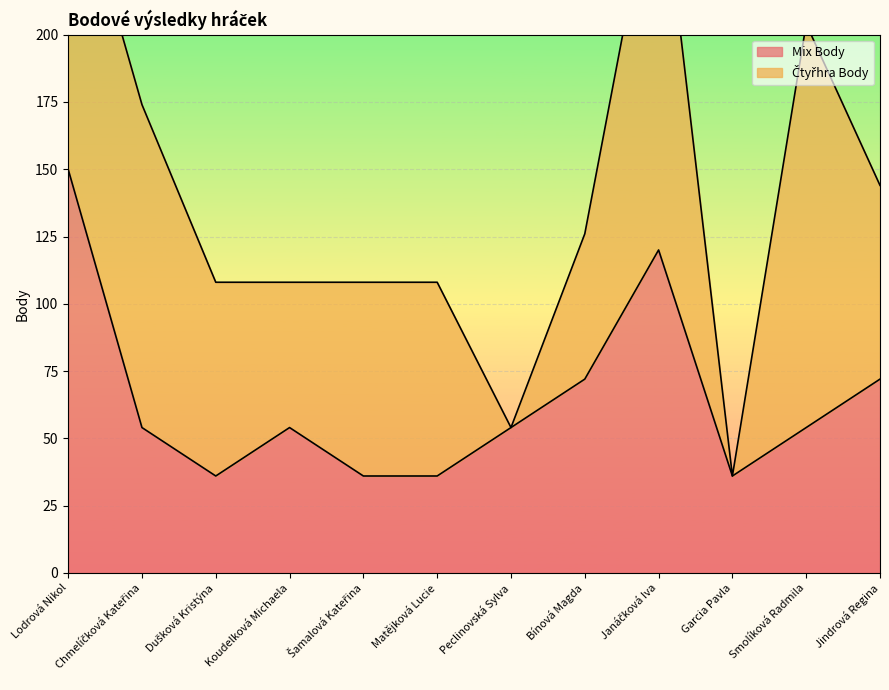

Rank the categories by value from highest to lowest.

Lodrová Nikol, Janáčková Iva, Bínová Magda, Jindrová Regina, Chmelíčková Kateřina, Koudelková Michaela, Peclinovská Sylva, Smolíková Radmila, Dušková Kristýna, Šamalová Kateřina, Matějková Lucie, Garcia Pavla